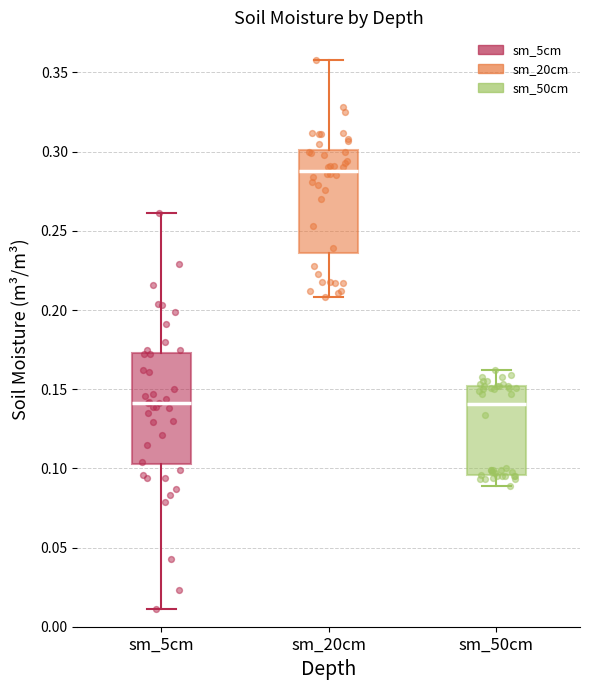

Reading left to right, read every box against the y-axis: the position of its median line, the range the box covers, and the ends of its whiskers. The values are not printed on the chart, so give them approximately, as read against the axis.

sm_5cm: median 0.140, box 0.105 to 0.175, whiskers 0.010 to 0.260
sm_20cm: median 0.290, box 0.235 to 0.300, whiskers 0.210 to 0.360
sm_50cm: median 0.140, box 0.095 to 0.150, whiskers 0.090 to 0.160